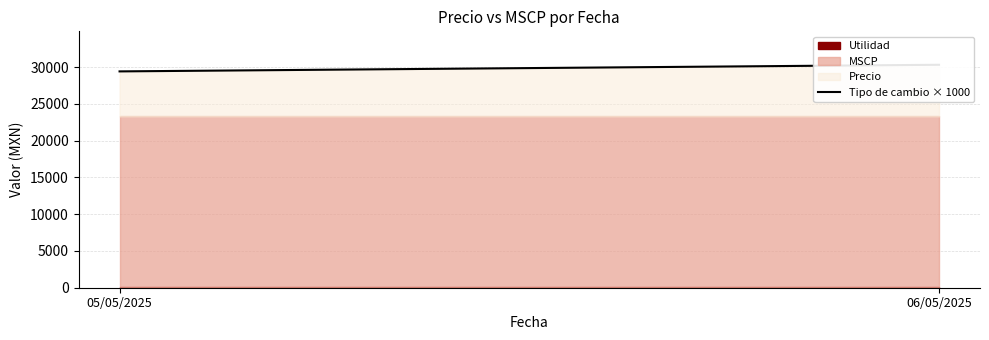

List the labels in order of value, largest first.

06/05/2025, 05/05/2025